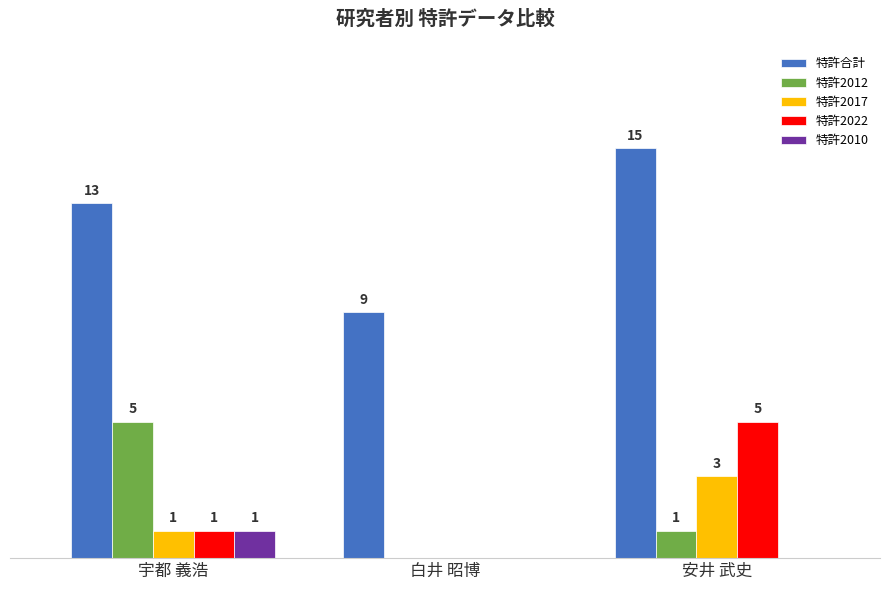

At which label does 特許2012 first exceed 1?

宇都 義浩